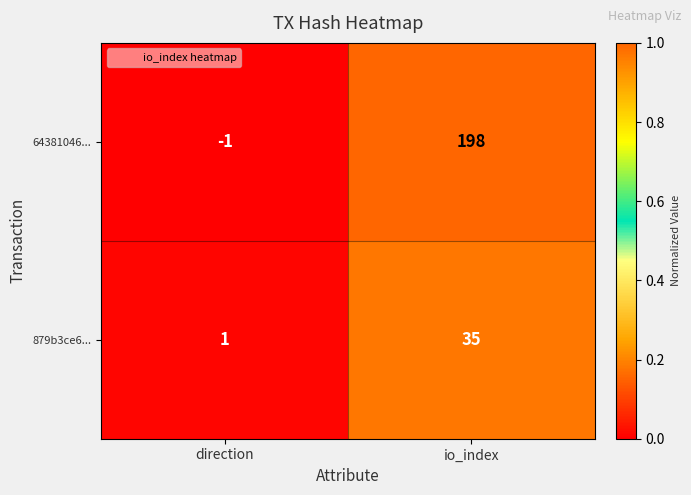

Is it true that 879b3ce6... equals 61 at io_index?

False